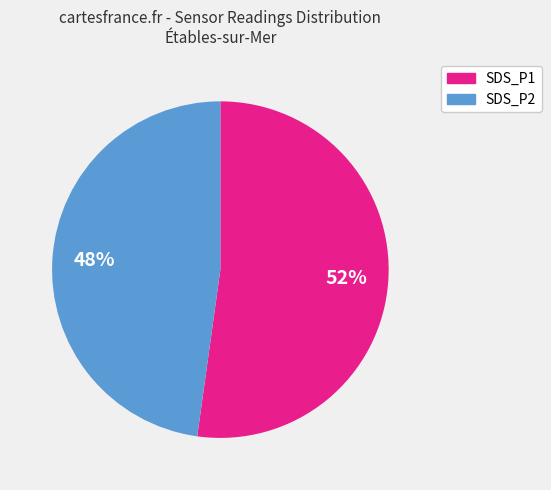

Is there a majority slice in this chart?

Yes